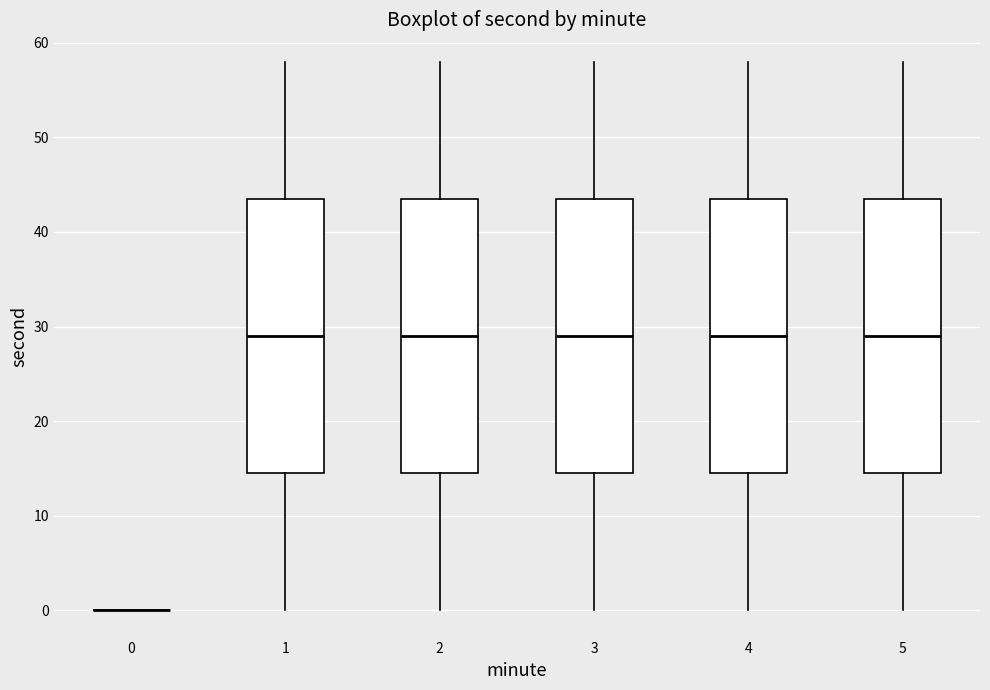

Where does the median line of the box at x = 3 sit on the y-axis? The values are not printed on the chart, so give them approximately, as read against the axis.

29